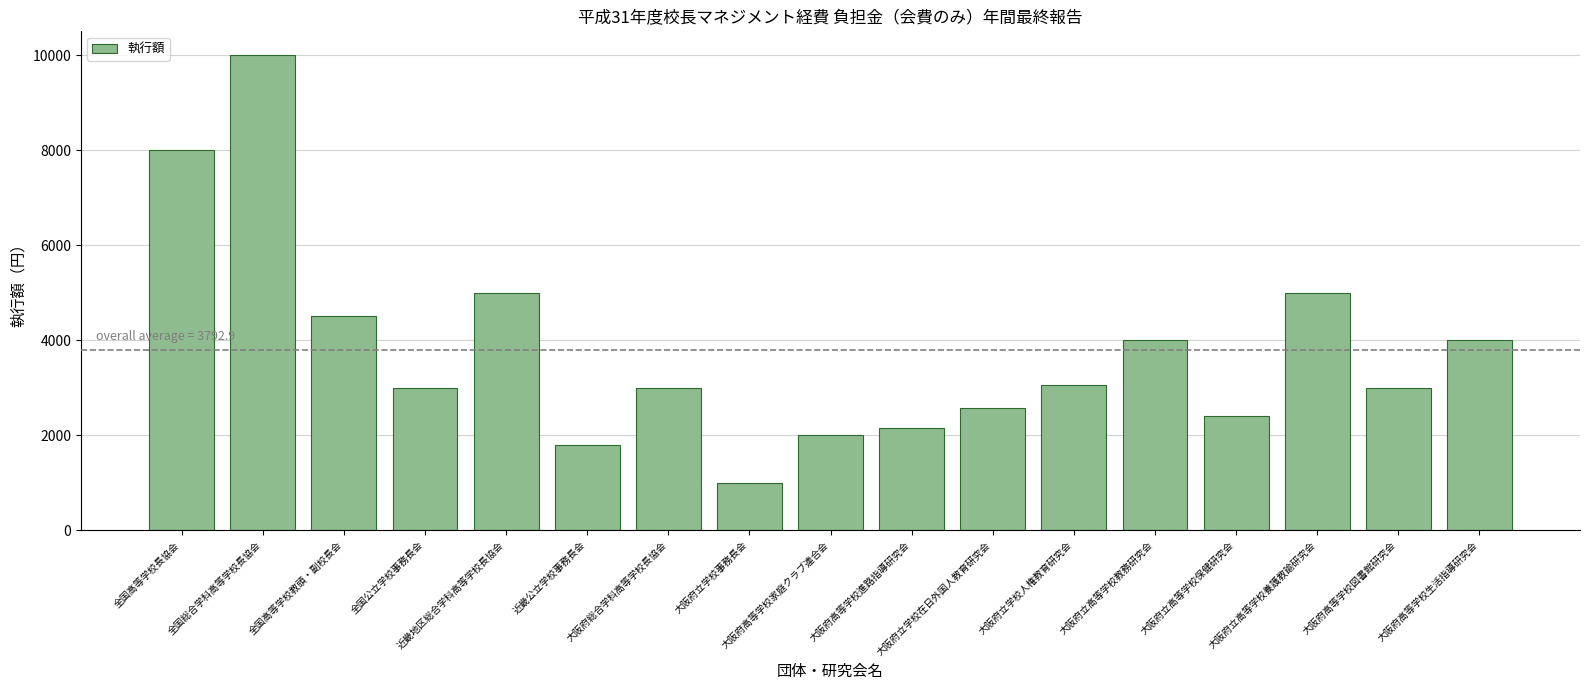

Is it true that the value at 大阪府立高等学校養護教諭研究会 is 5000?

True